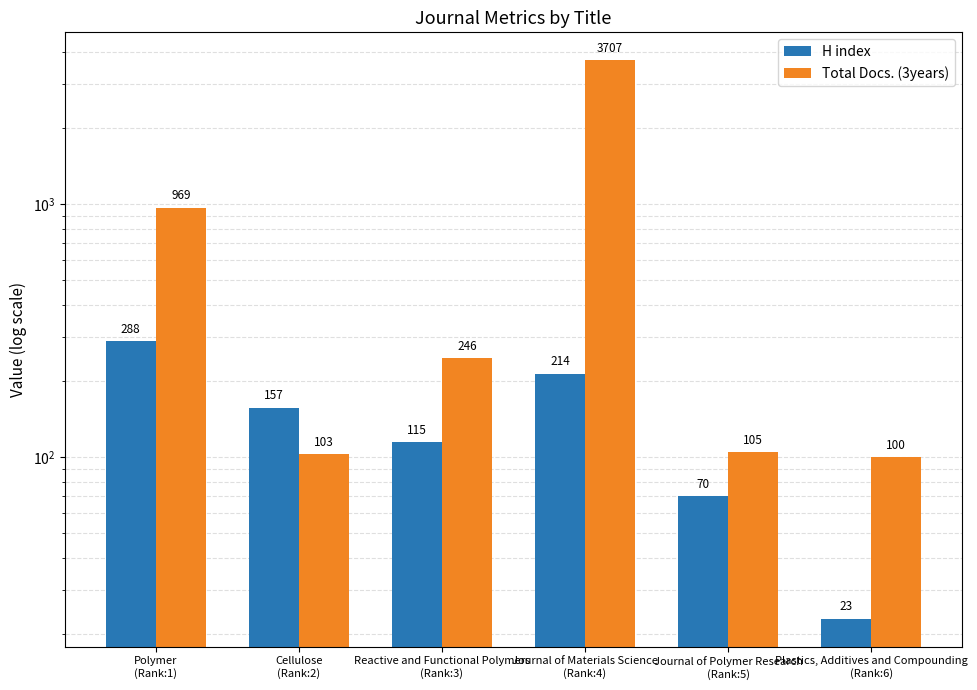

True or false: Total Docs. (3years) has a value of 30 at Cellulose
(Rank:2).

False